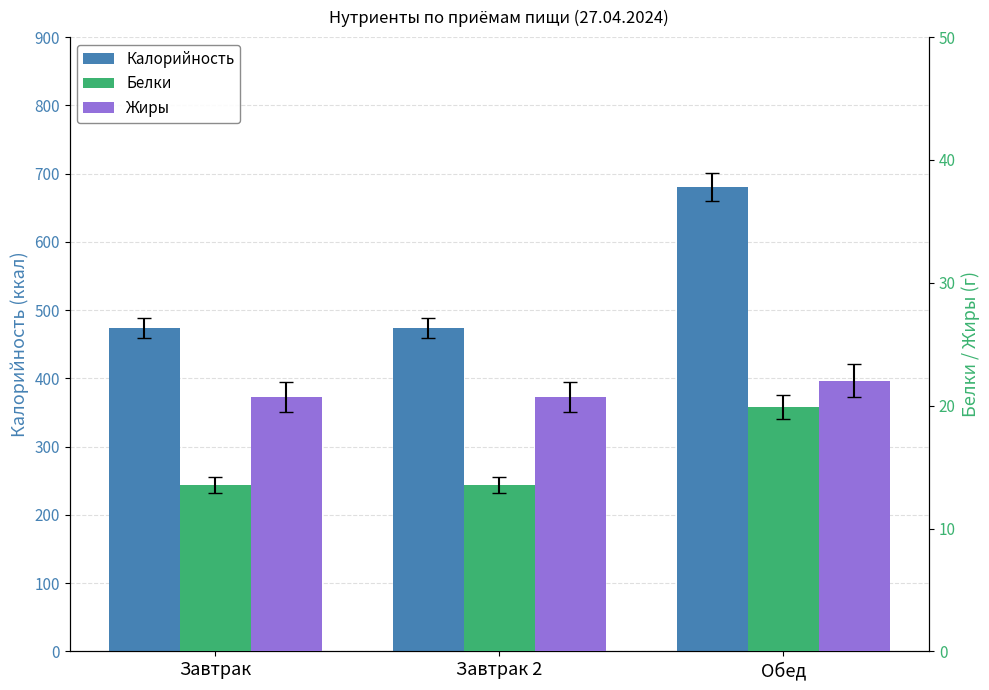

At which label is Жиры closest to 21?

Завтрак